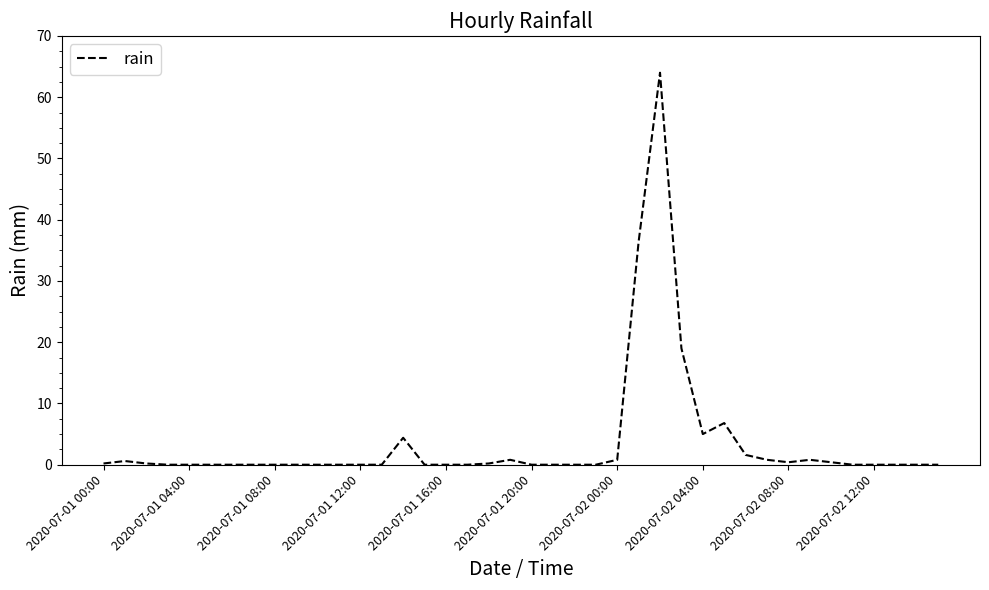

What is the difference between the maximum and minimum values?

64.0